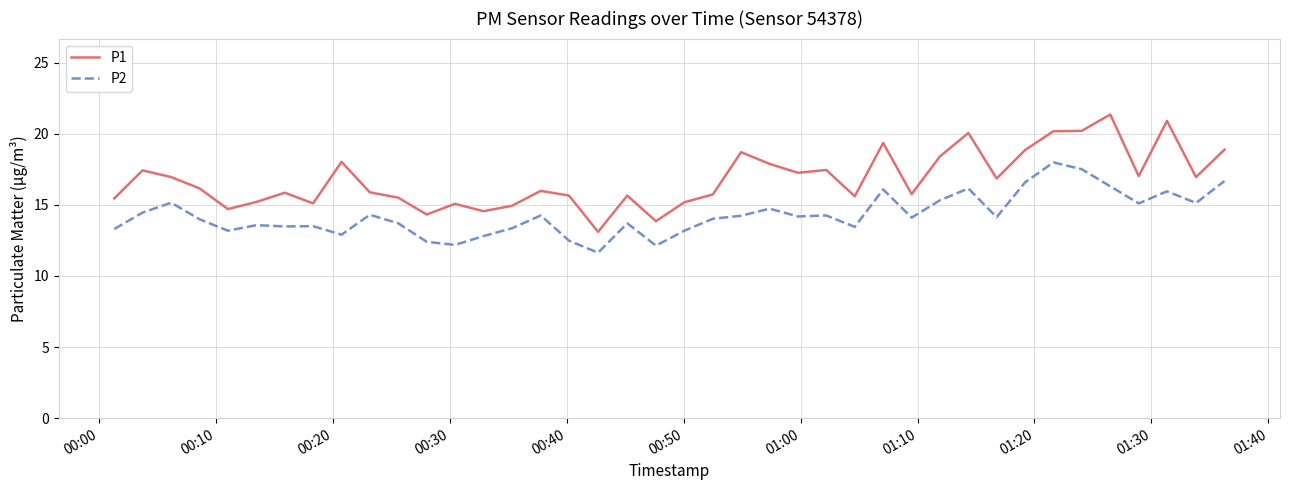

True or false: P2 and P1 intersect in this chart.

False